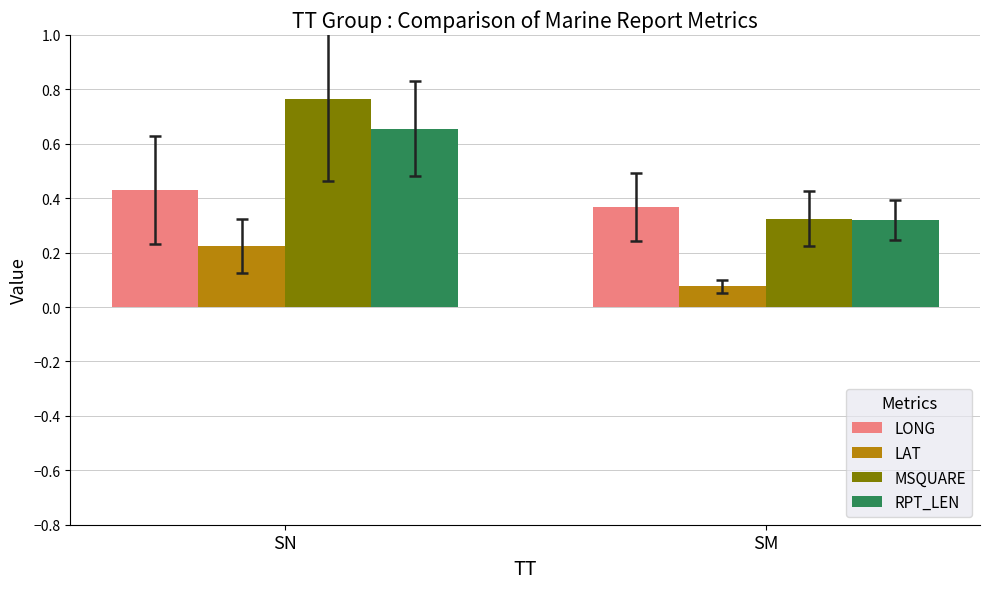

What is the sum of all RPT_LEN values?

1.0